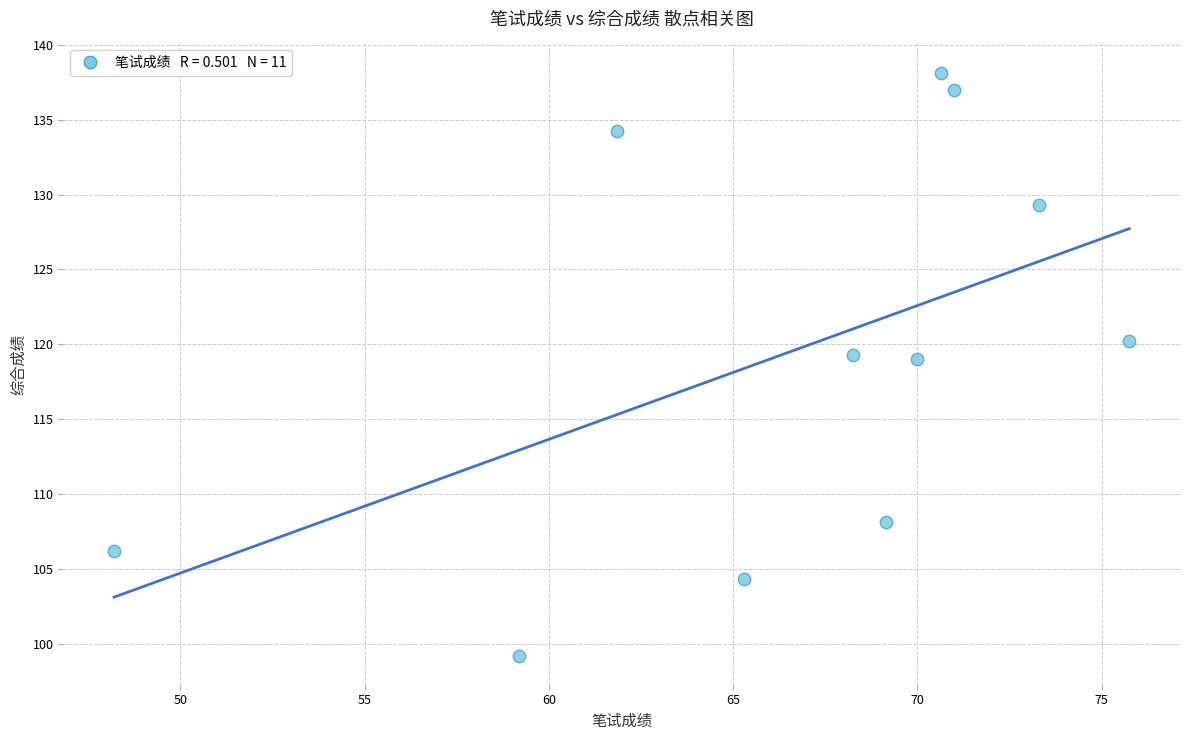

What is the range of X values (max minus min)?

27.5